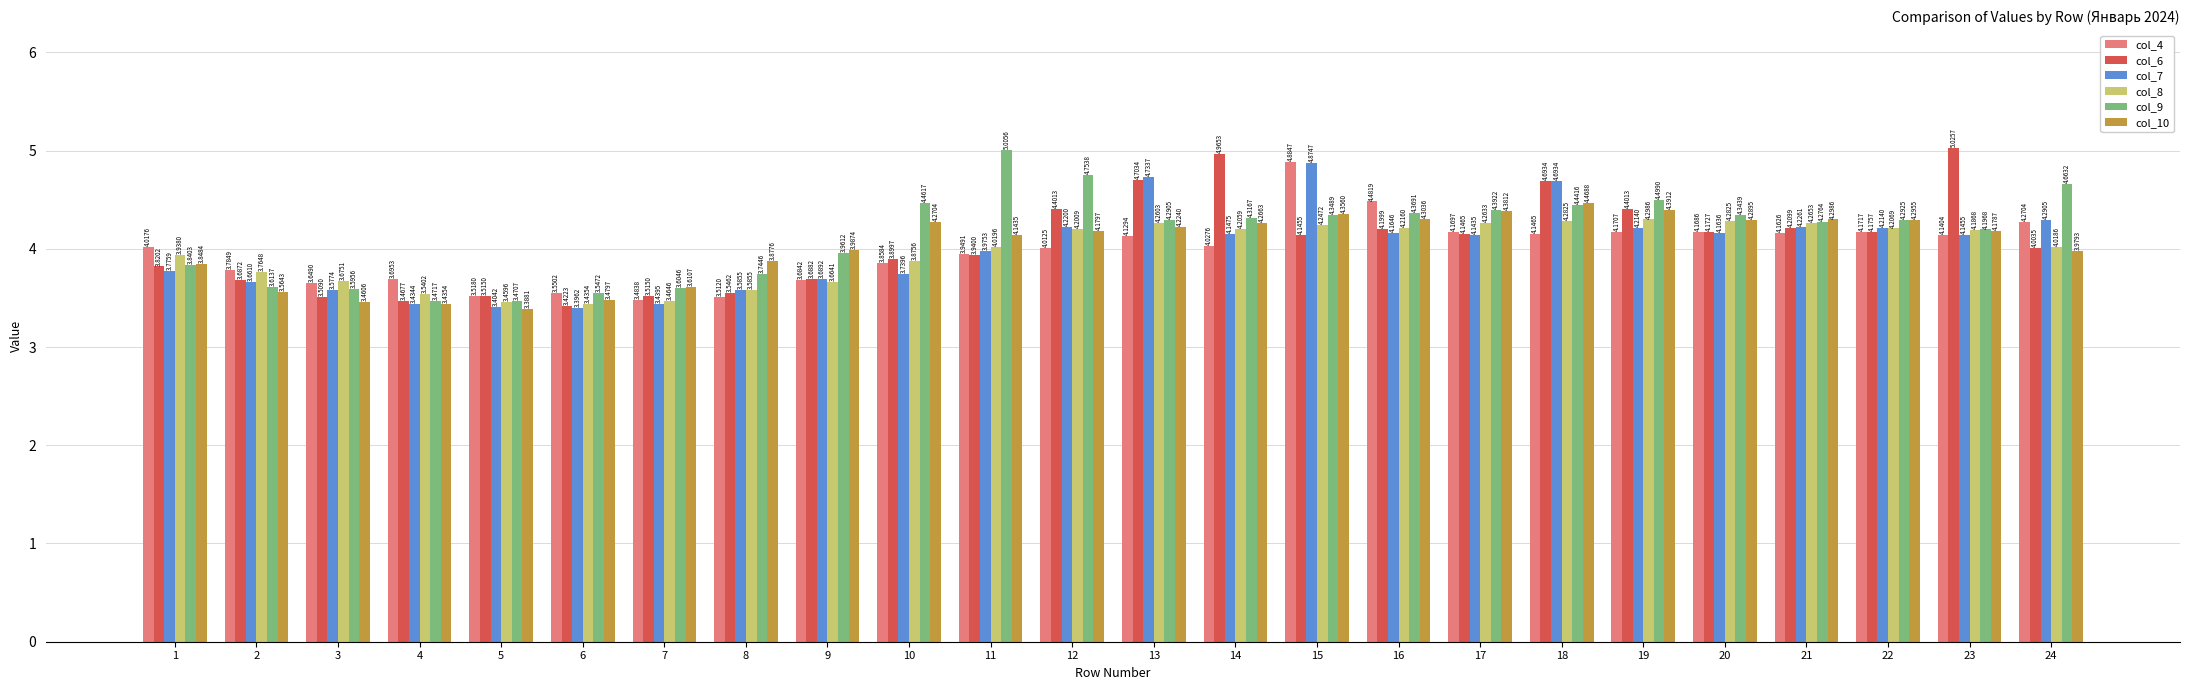

At how many categories does at least one series exceed 4?

16